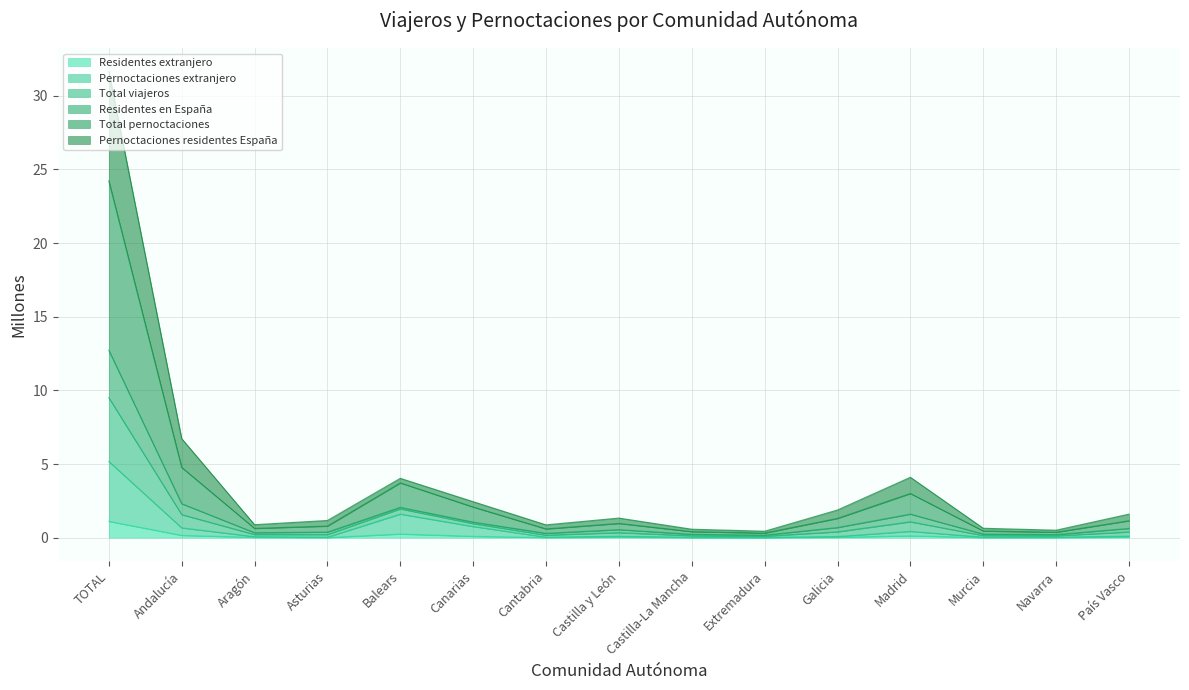

At which label does Total viajeros reach its peak?

TOTAL